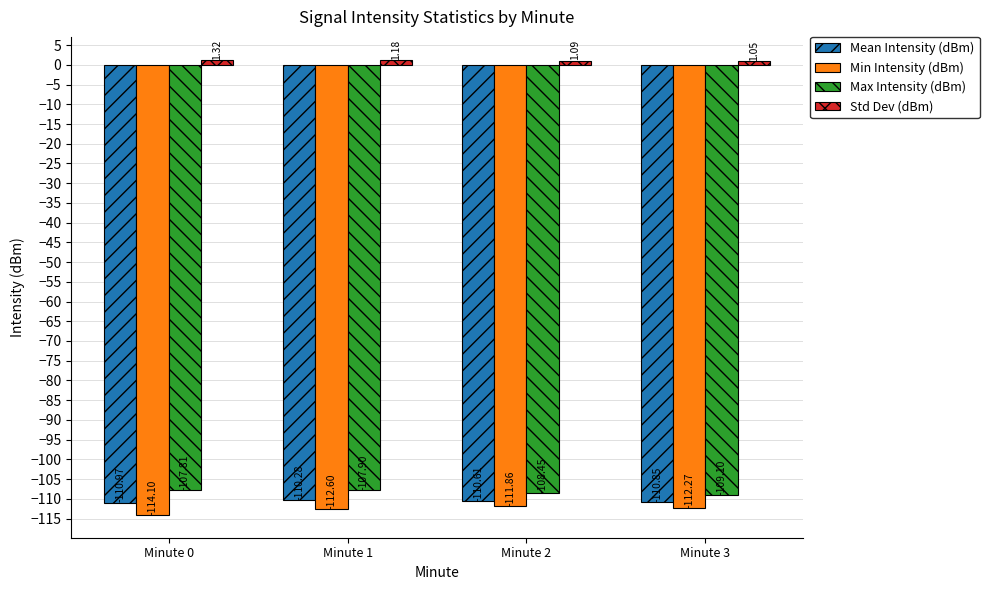

At which category is the sum across all series the highest?

Minute 1